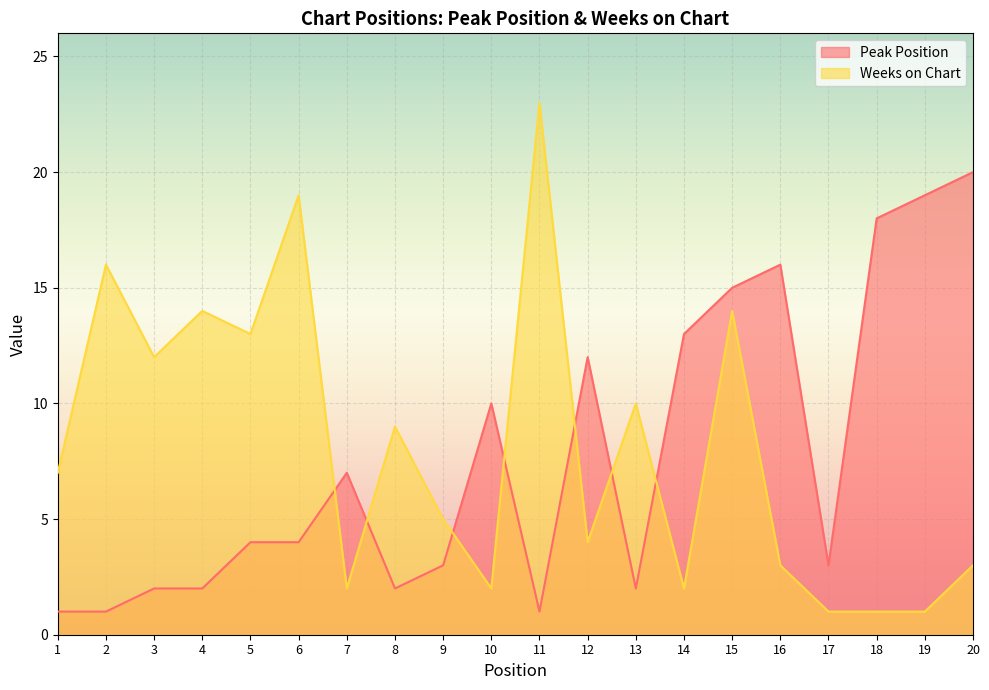

Is the value of Peak Position at 17 greater than the value of Weeks on Chart at 14?

Yes